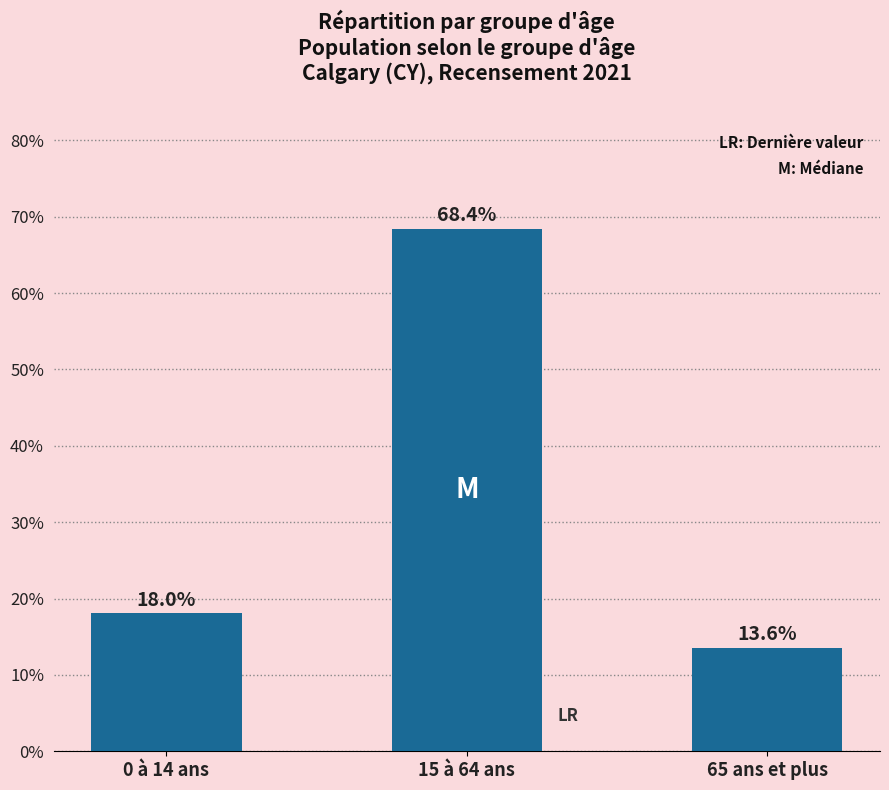

Rank the categories by value from highest to lowest.

15 à 64 ans, 0 à 14 ans, 65 ans et plus